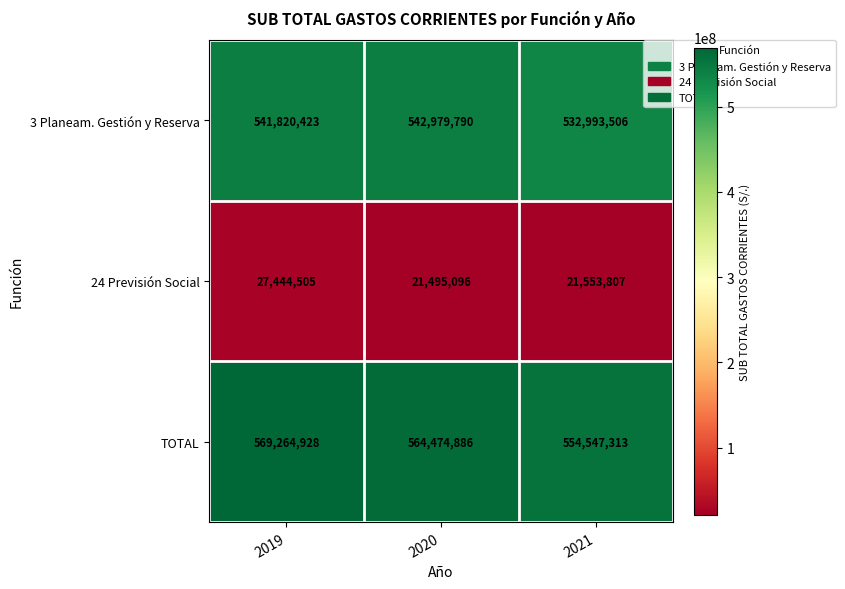

At which category does the chart reach its minimum across all series?

2020